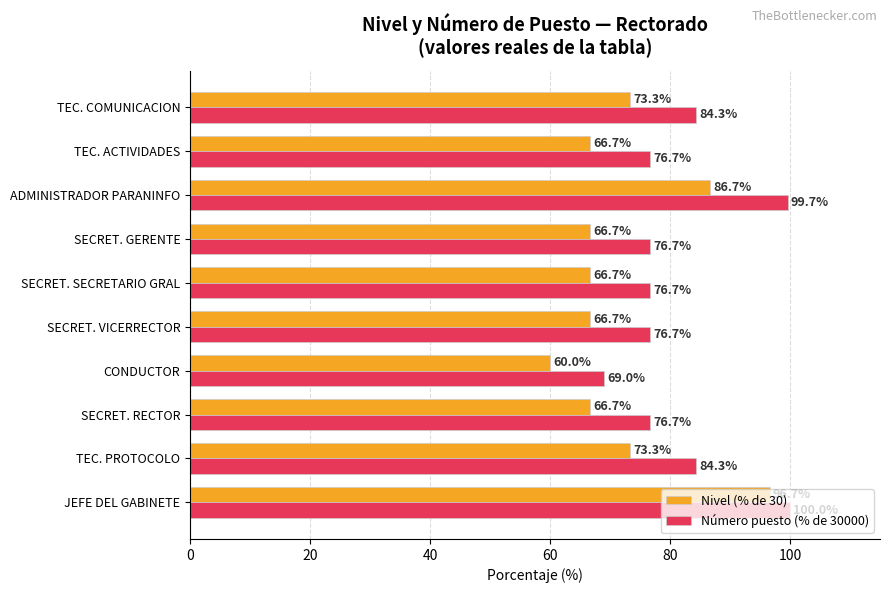

Read the Número puesto (% de 30000) value at ADMINISTRADOR PARANINFO.

99.7